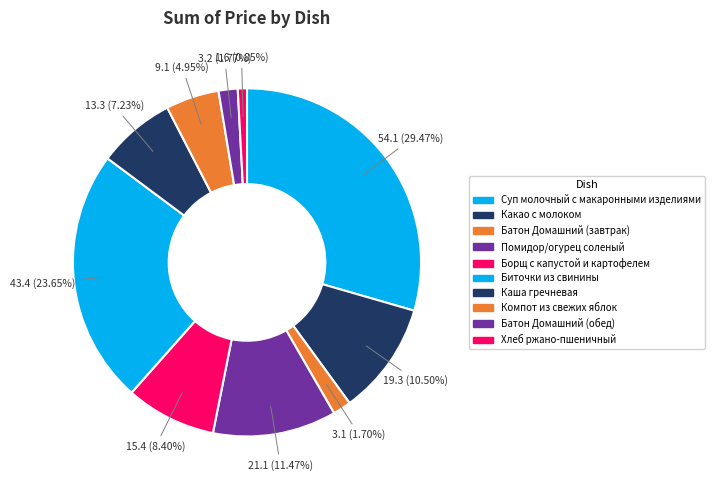

Rank the categories by value from highest to lowest.

Суп молочный с макаронными изделиями, Биточки из свинины, Помидор/огурец соленый, Какао с молоком, Борщ с капустой и картофелем, Каша гречневая, Компот из свежих яблок, Батон Домашний (обед), Батон Домашний (завтрак), Хлеб ржано-пшеничный